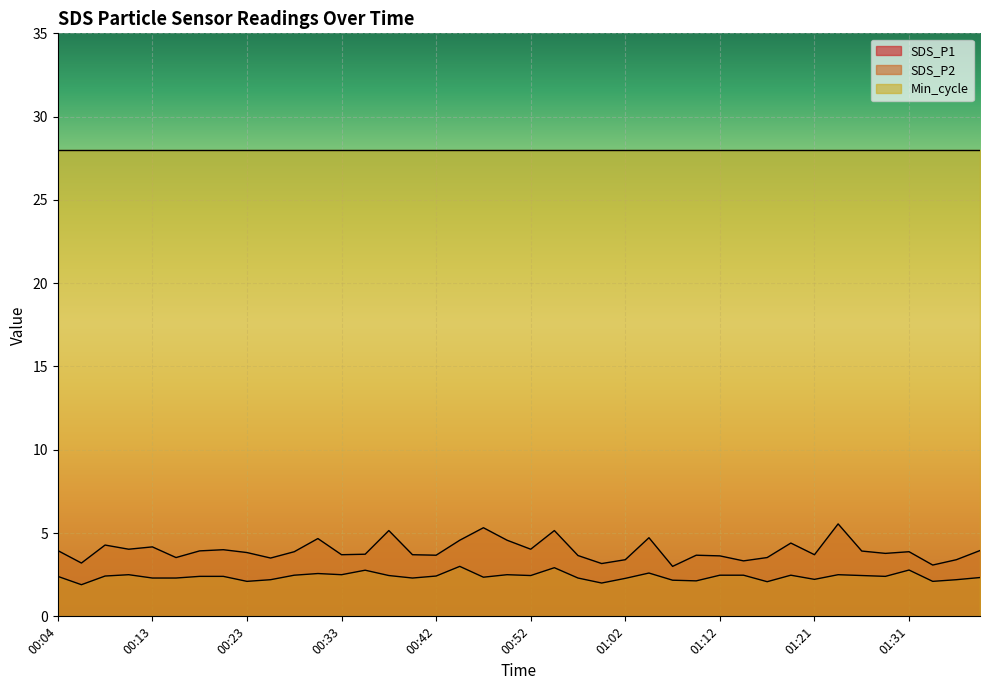

Reading right to left, extract all data points from this chart.

SDS_P1: 4.0	3.4	3.1	3.9	3.8	3.9	5.5	3.7	4.4	3.5	3.3	3.6	3.7	3.0	4.7	3.4	3.2	3.6	5.2	4.0	4.6	5.3	4.6	3.7	3.7	5.2	3.7	3.7	4.7	3.9	3.5	3.8	4.0	3.9	3.5	4.2	4.0	4.3	3.2	4.0
SDS_P2: 2.3	2.2	2.1	2.8	2.4	2.5	2.5	2.2	2.5	2.1	2.5	2.5	2.1	2.2	2.6	2.3	2.0	2.3	2.9	2.5	2.5	2.4	3.0	2.4	2.3	2.5	2.8	2.5	2.6	2.5	2.2	2.1	2.4	2.4	2.3	2.3	2.5	2.4	1.9	2.4